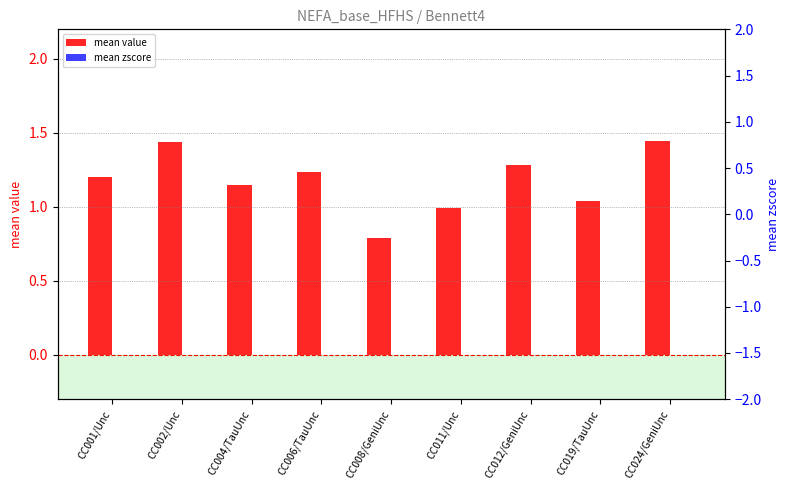

List the series in order of their overall mean, lowest first.

mean zscore, mean value